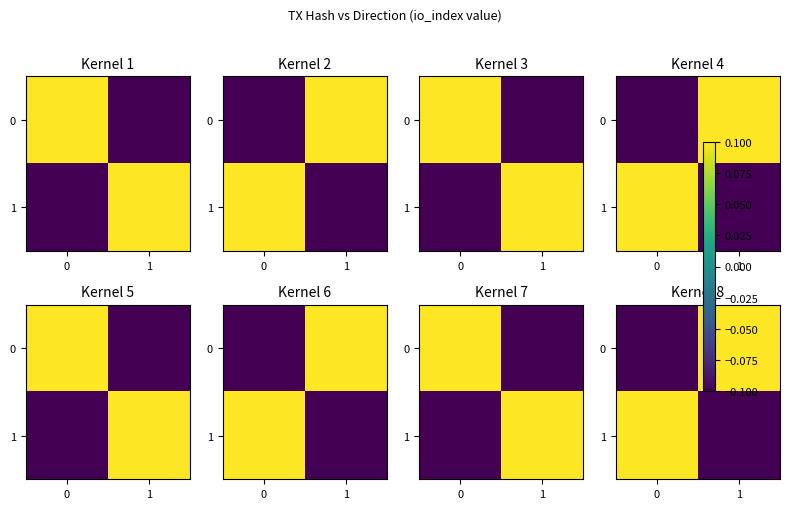

How many values in 0 are above zero?

1